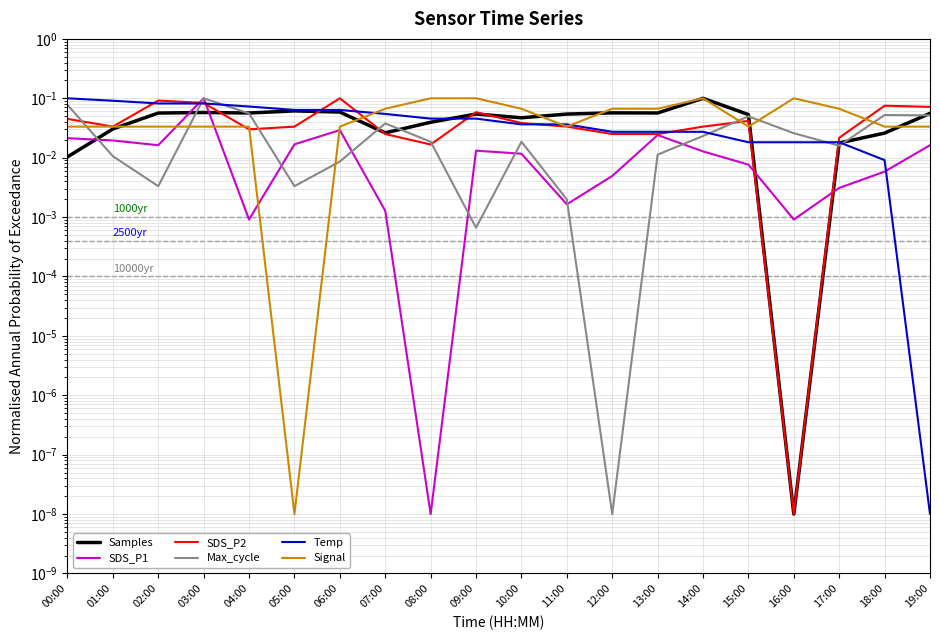

True or false: Samples has more than 0 interior local peaks.

True